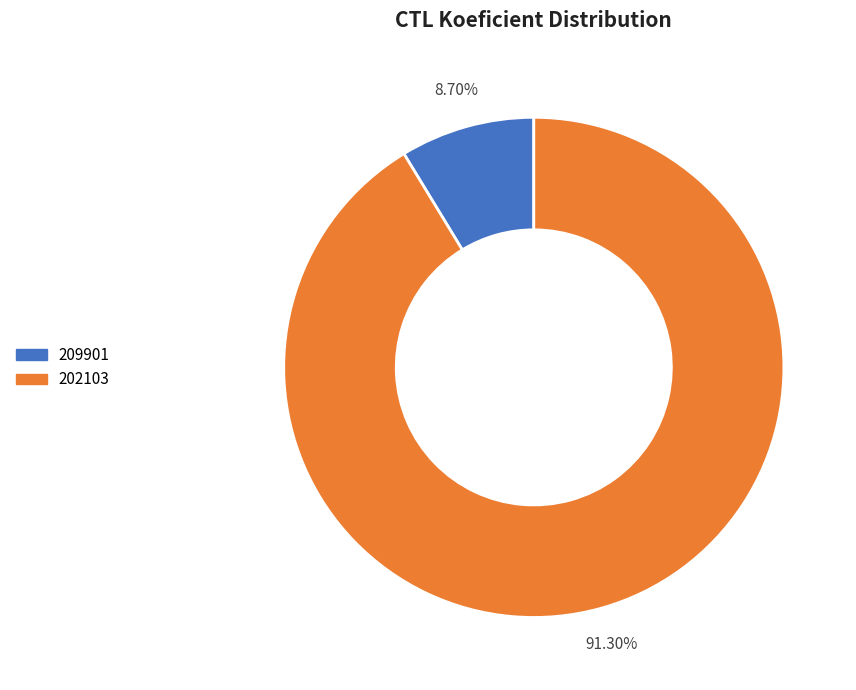

To the nearest percent, what percentage of the pie is 209901?

9%